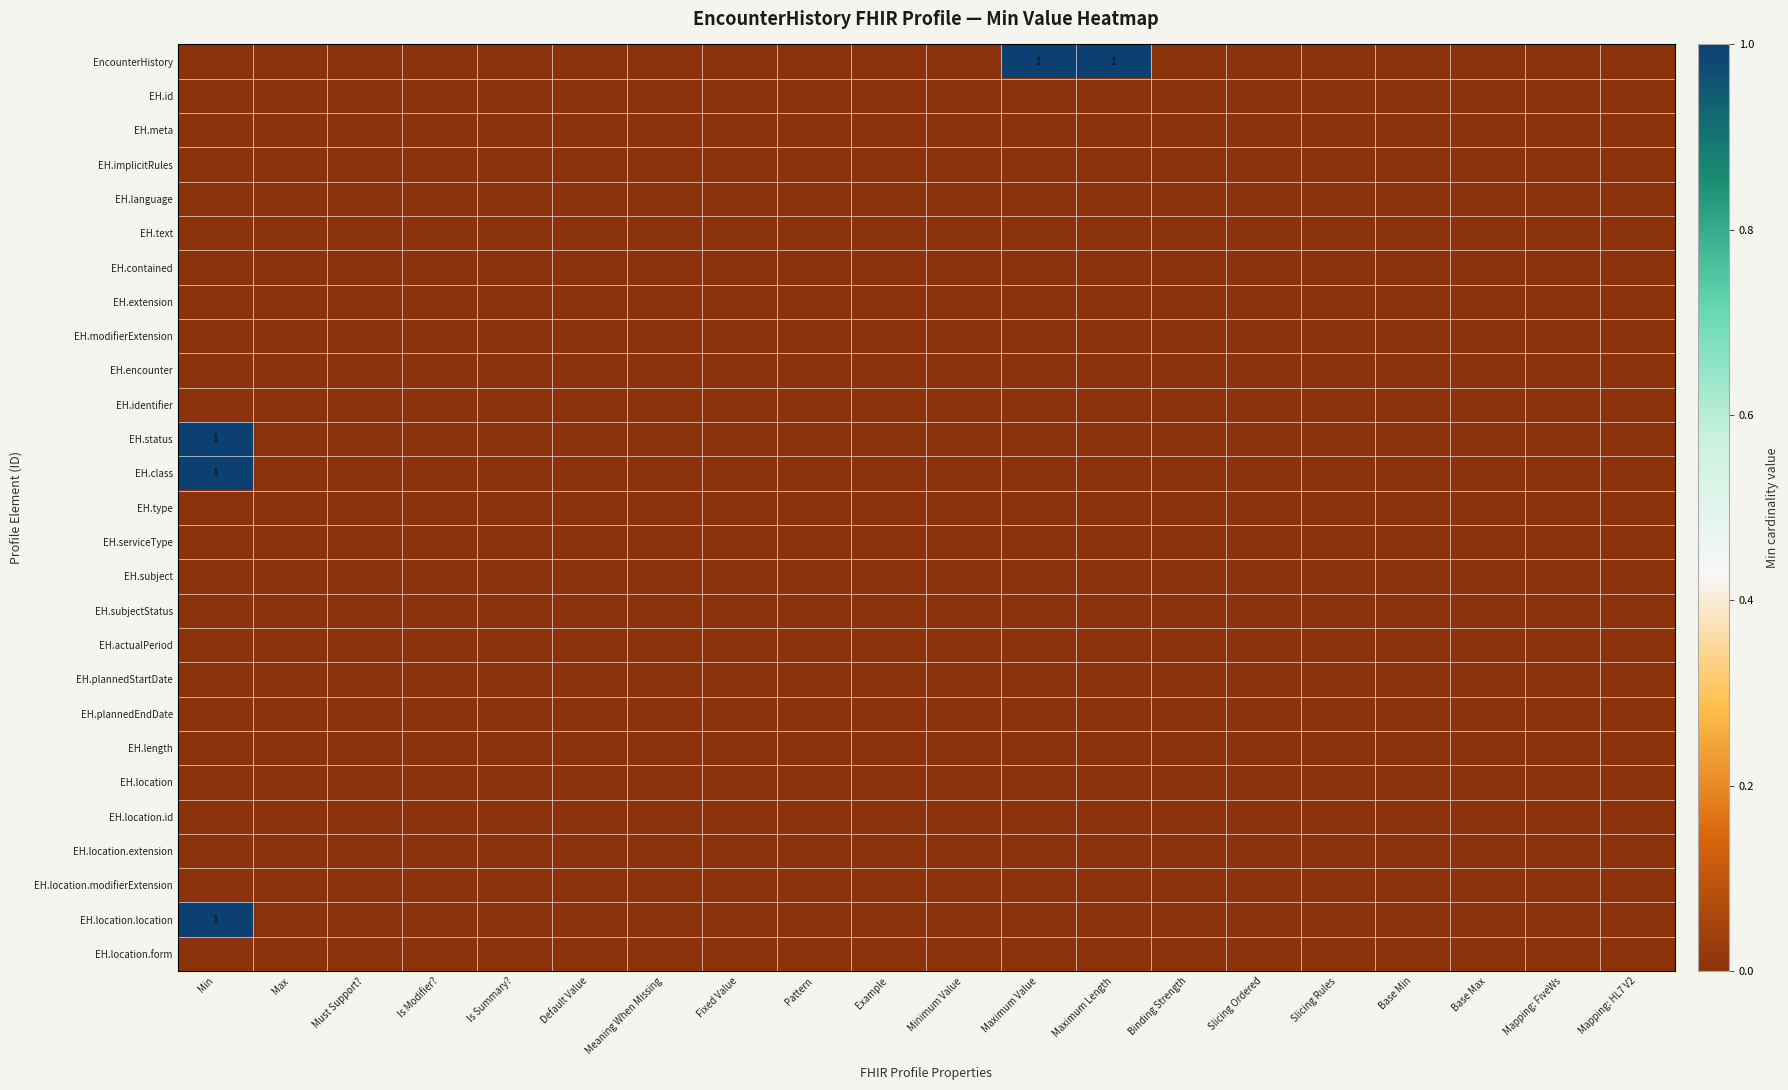

Which category has the highest value in the EH.text series?

Min